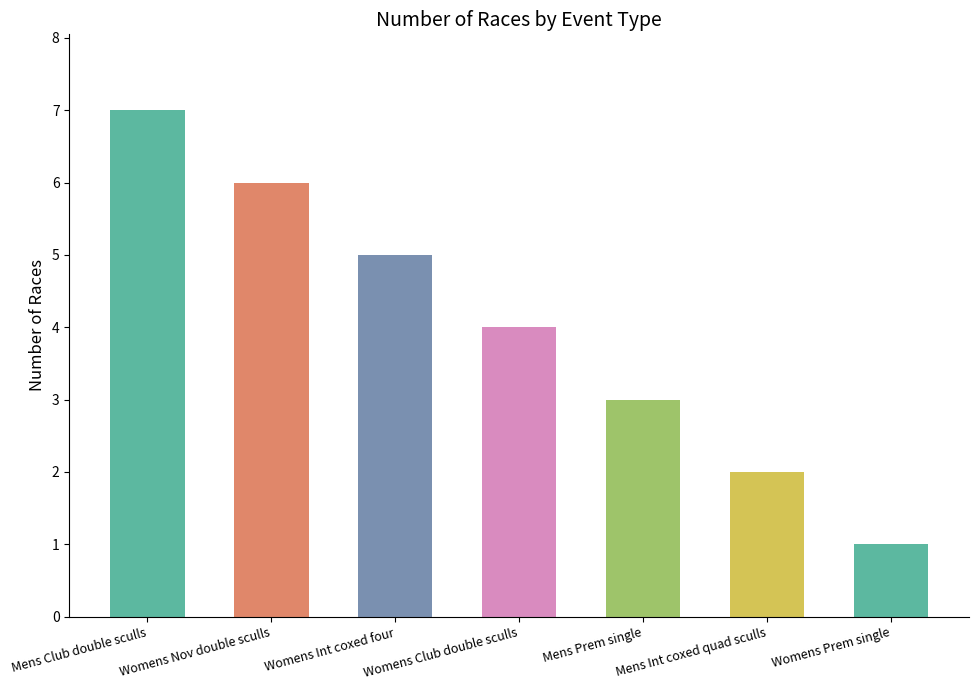

What position from the right is Mens Prem single?

3